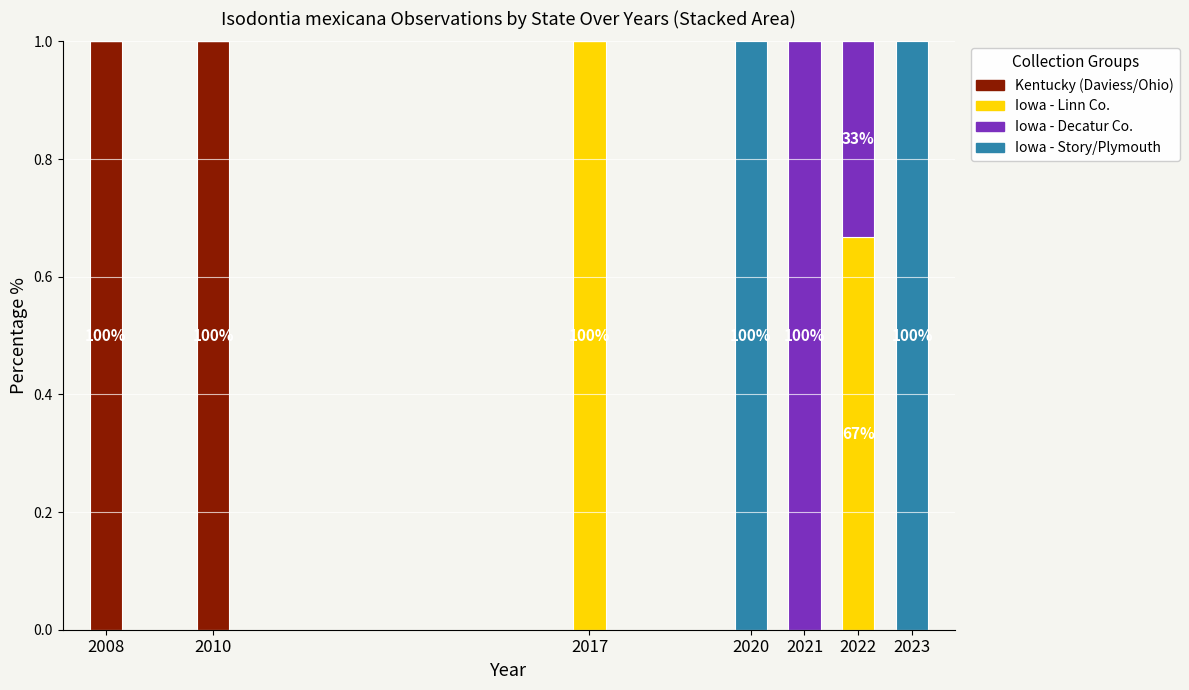

True or false: Kentucky (Daviess/Ohio) has a value of 1.0 at 2010.

True